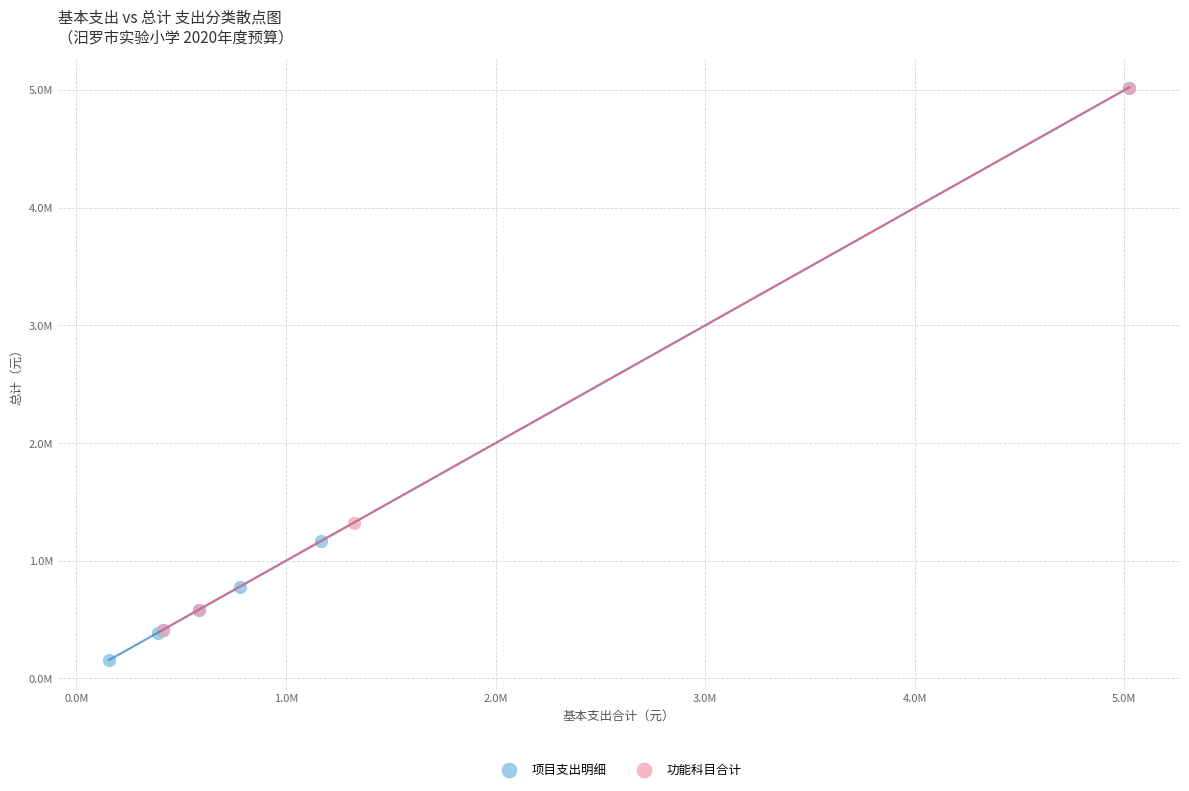

Which series contains the lowest Y value?

项目支出明细